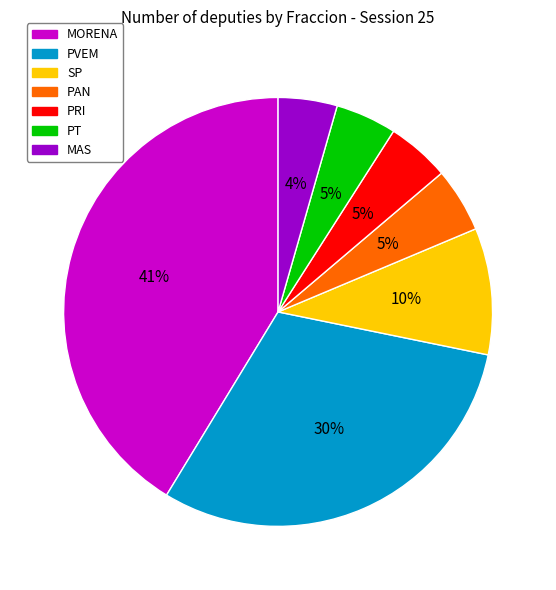

Combined, do PAN and PT account for over 50%?

No